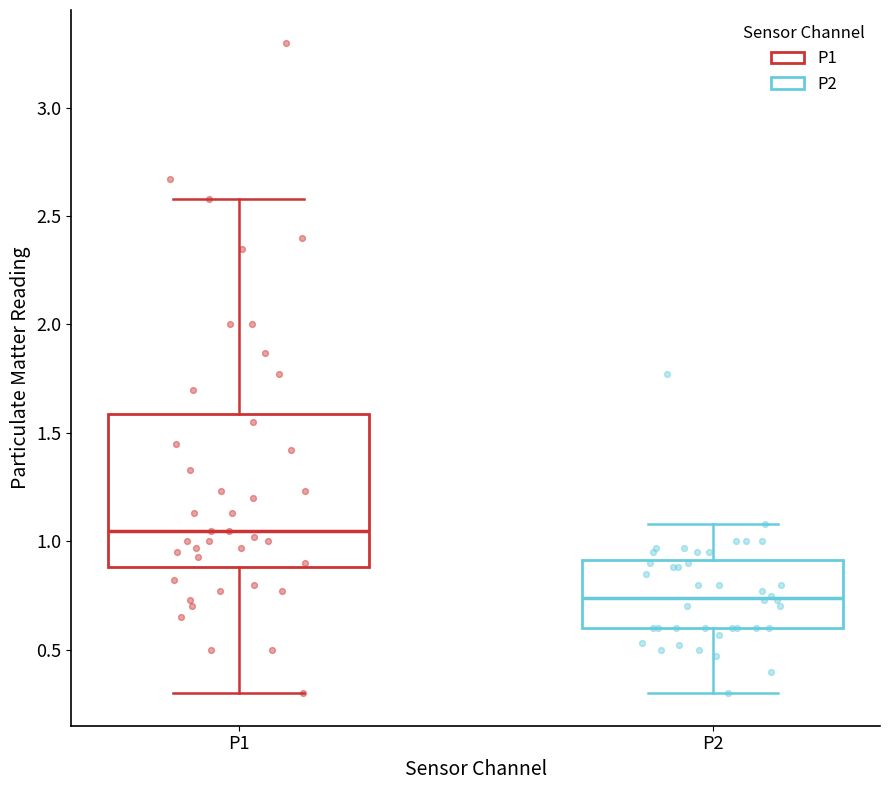

Reading left to right, transcribe this box plot: for each box, give where its median line is, the range the box spans, and where its two whiskers end, as read against the y-axis. The values are not printed on the chart, so give them approximately, as read against the axis.

P1: median 1.05, box 0.90 to 1.60, whiskers 0.30 to 2.60
P2: median 0.75, box 0.60 to 0.90, whiskers 0.30 to 1.10